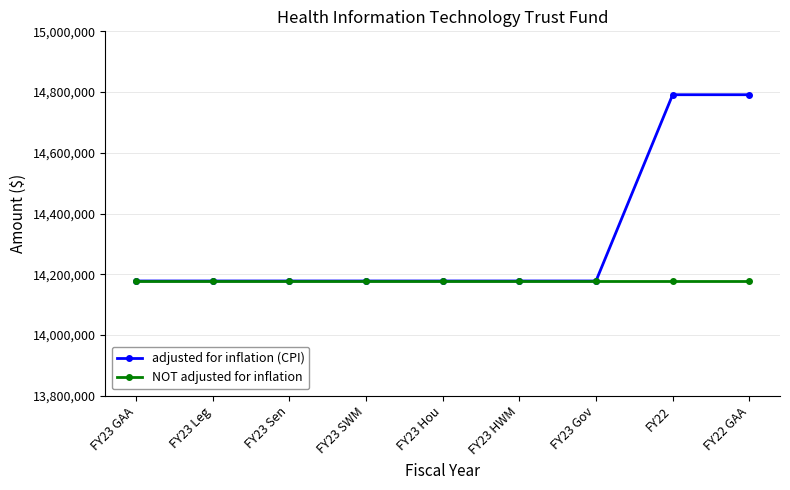

What is the label of the 8th point from the left?

FY22